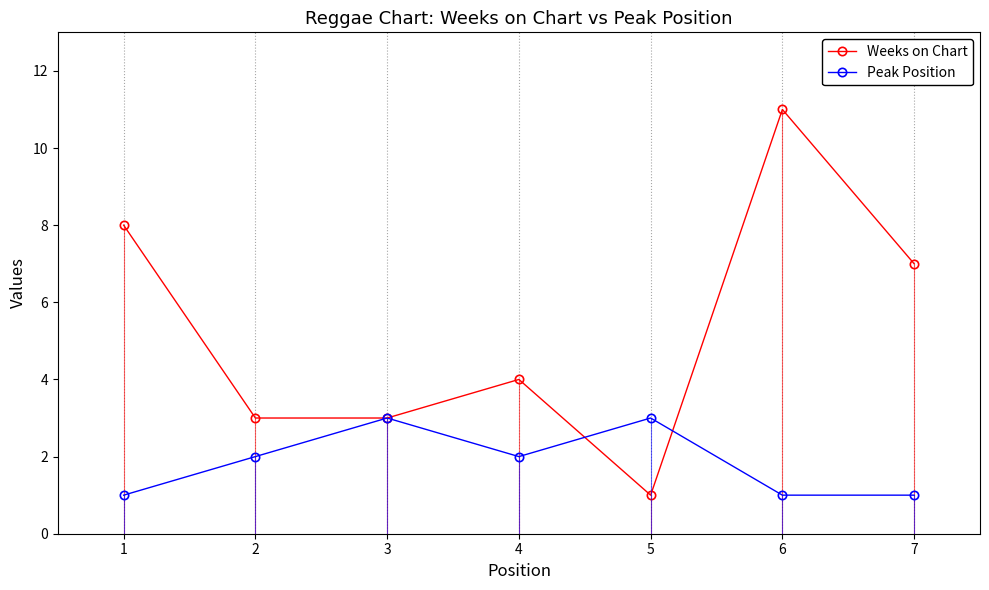

What is the sum of the Weeks on Chart values at 7 and 5?

8